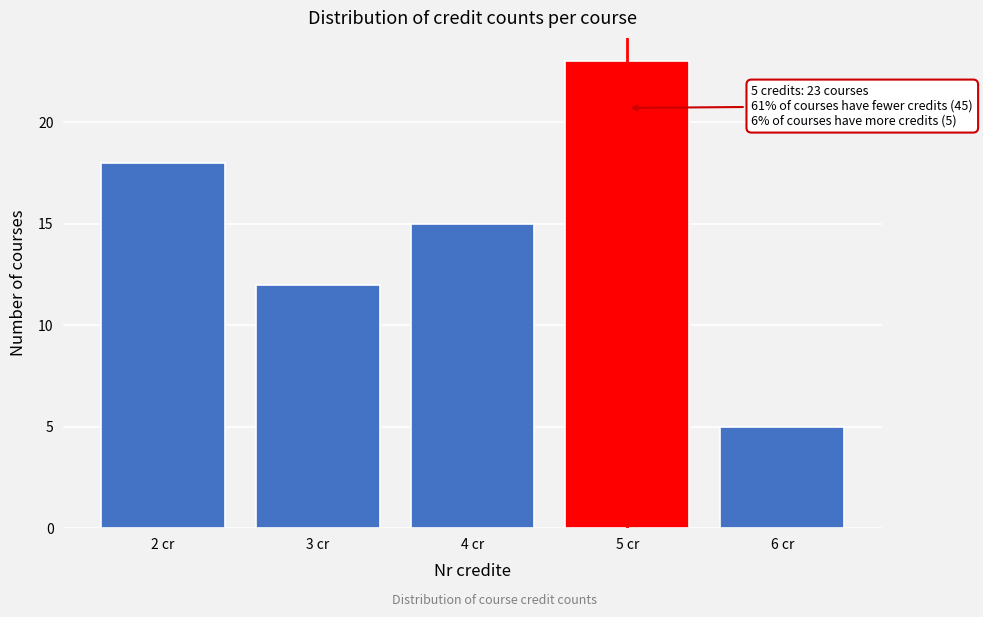

Reading left to right, extract all data points from this chart.

18	12	15	23	5